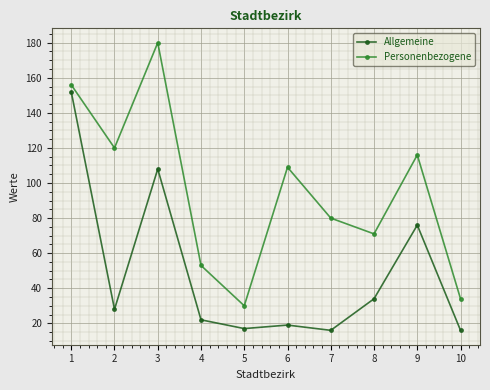

What is the difference between the highest and lowest values at 6?

90